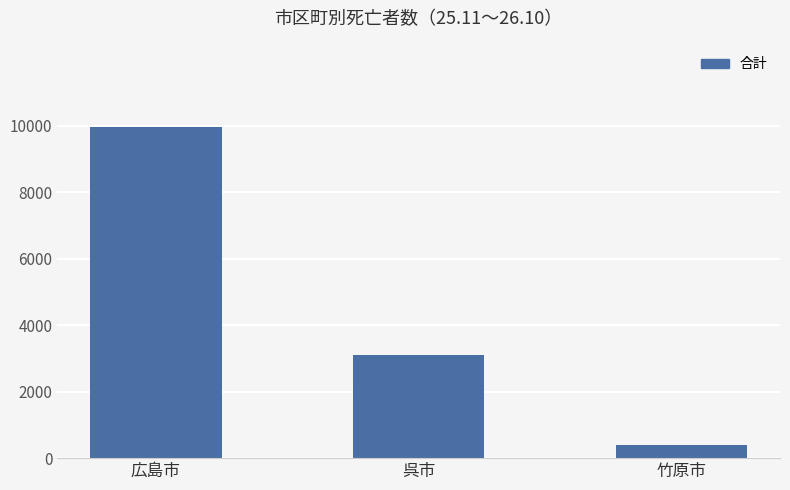

At which category does the chart reach its minimum across all series?

竹原市